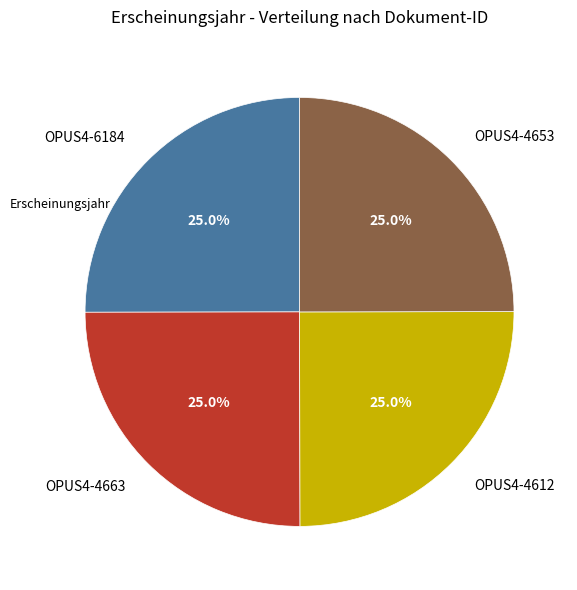

Is OPUS4-4612 the majority of the pie?

No